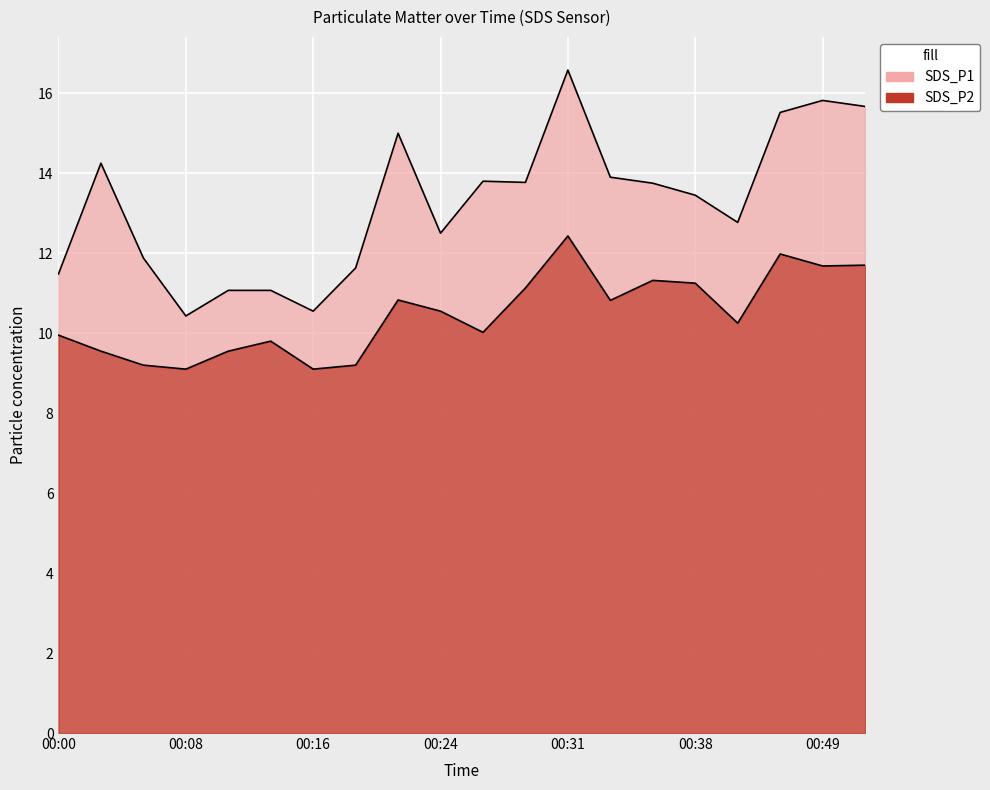

Where is the first local maximum for SDS_P1?

00:03